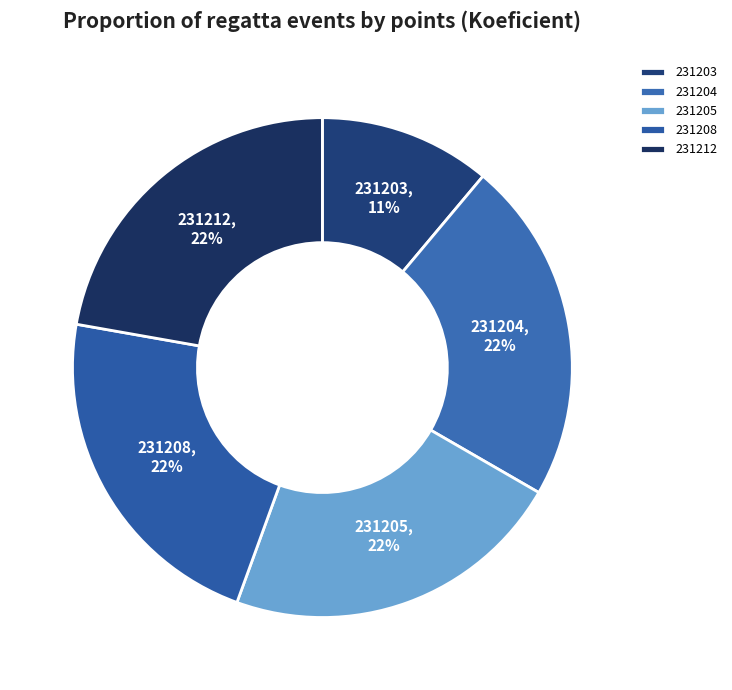

The 231203 slice represents 11% of the pie. True or false?

True